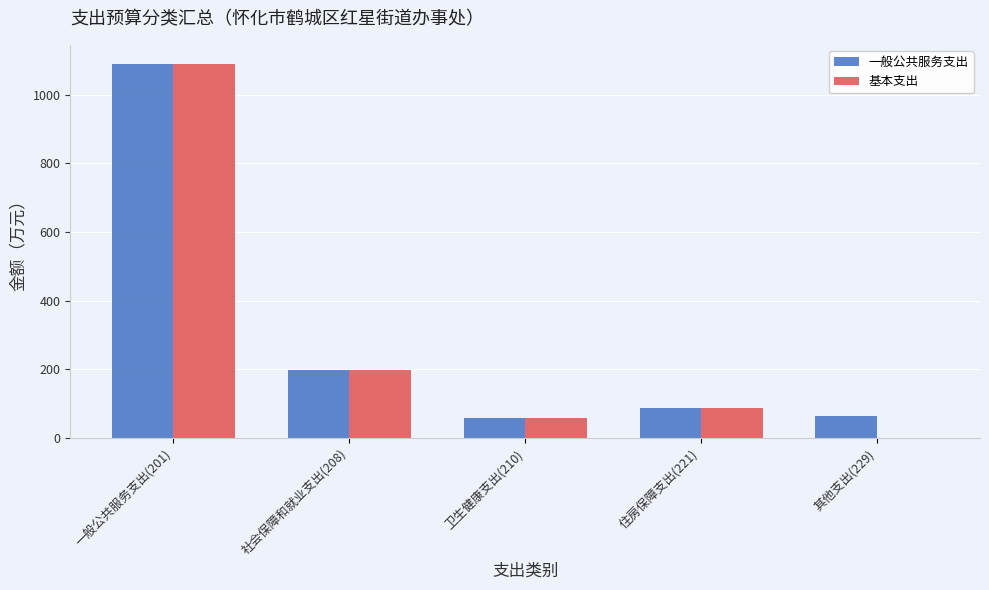

Between 住房保障支出(221) and 其他支出(229), which series saw the biggest shift?

基本支出